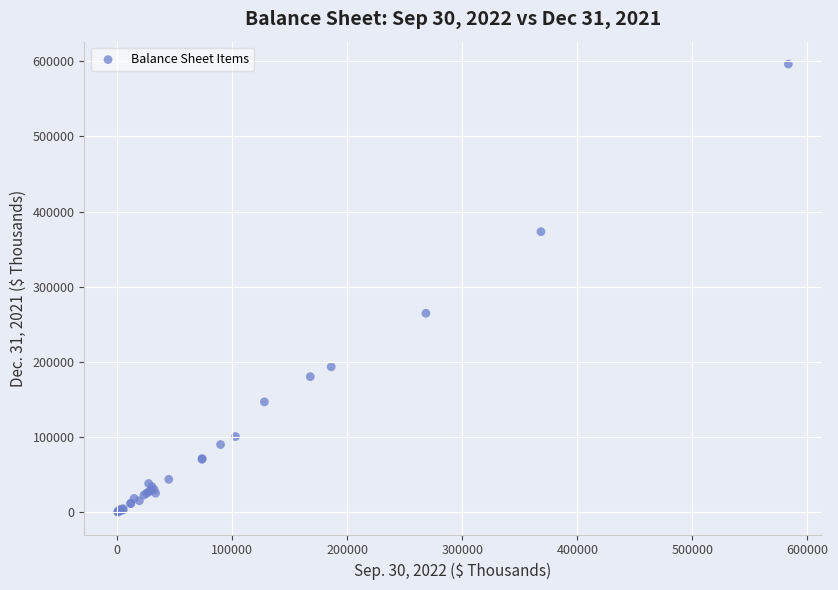

What Y value in the scatter plot is closest to 298326?

264803